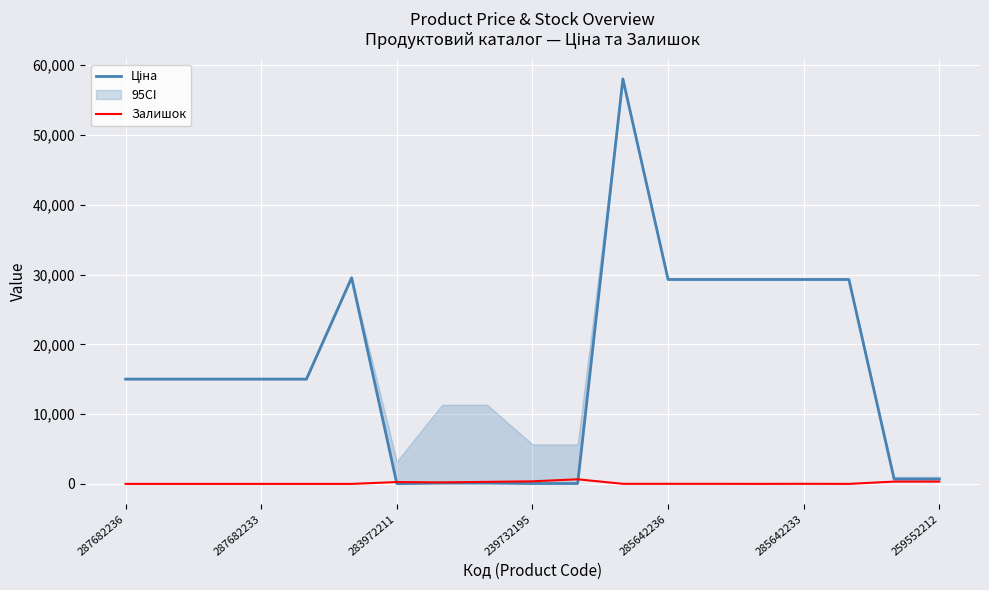

What is the value of the Ціна point at the 2nd from the left?

15019.2